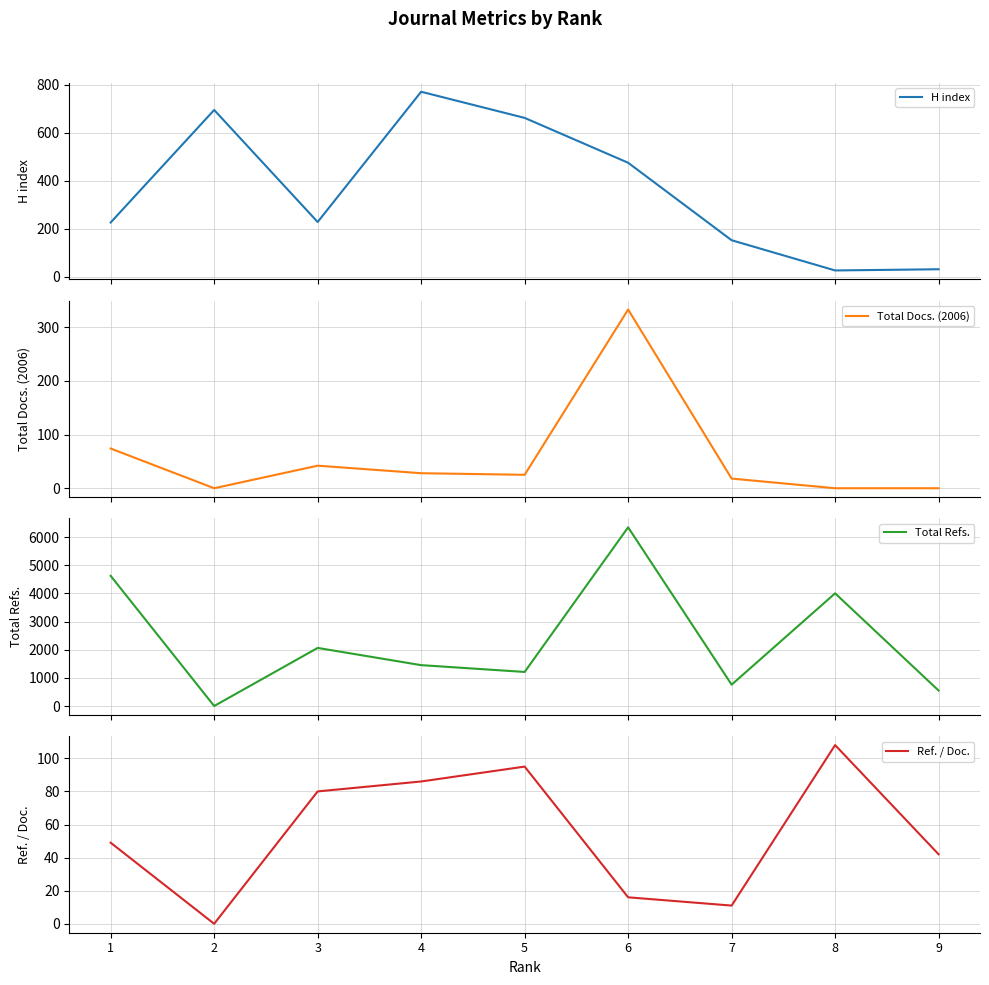

What is the difference between the highest and lowest values at 5?

1185